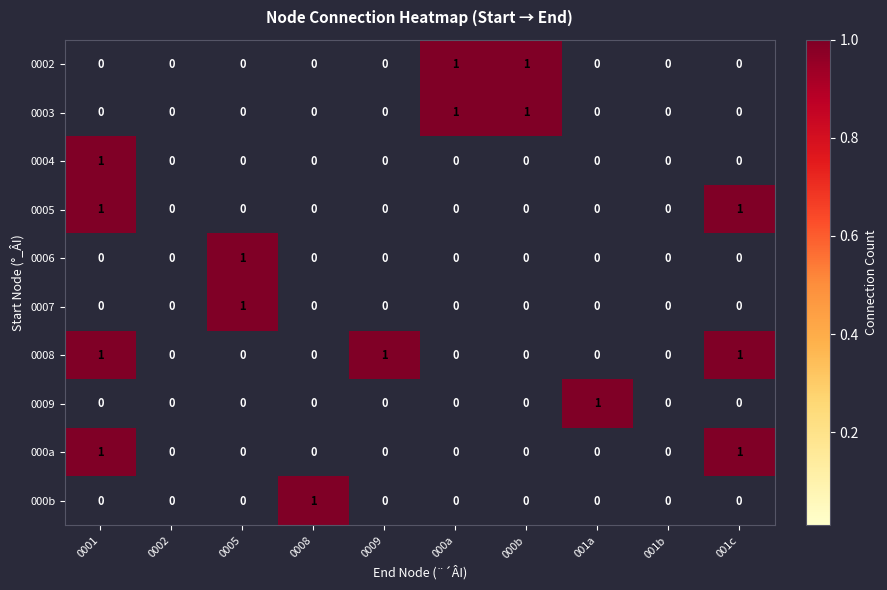

Is it true that 0008 equals 0 at 001b?

True